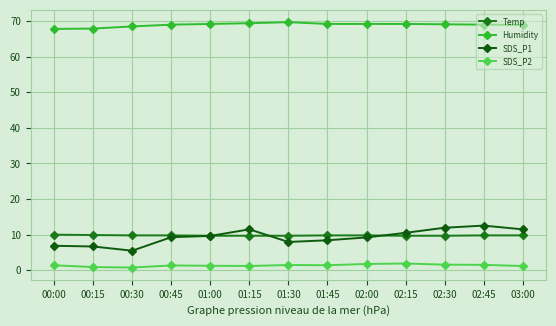

The Temp series shows 5.4 at 01:45. True or false?

False